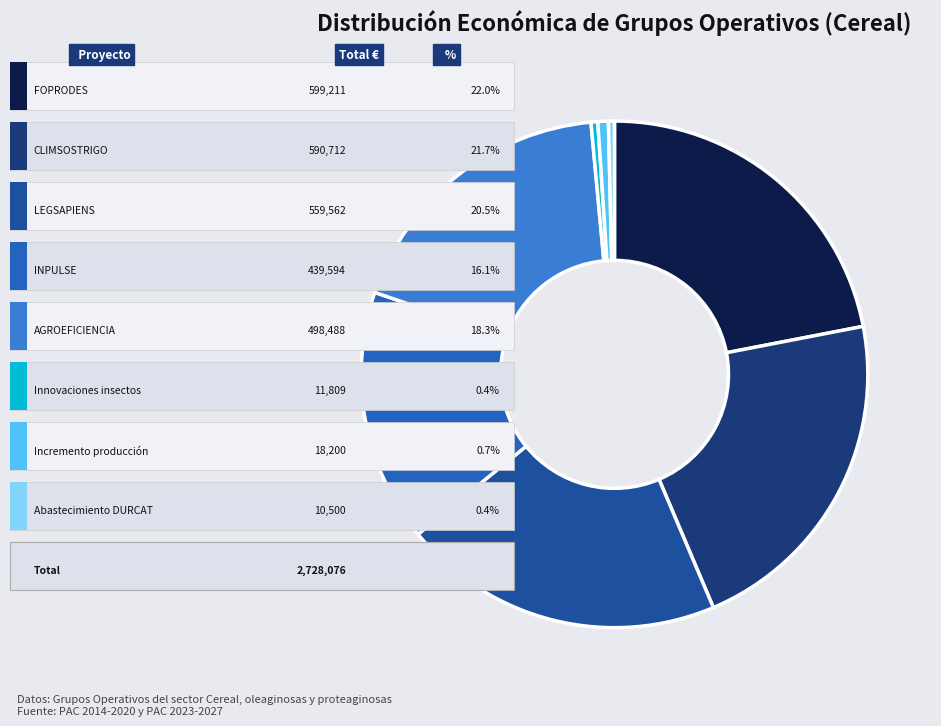

Count the number of slices in the pie.

8